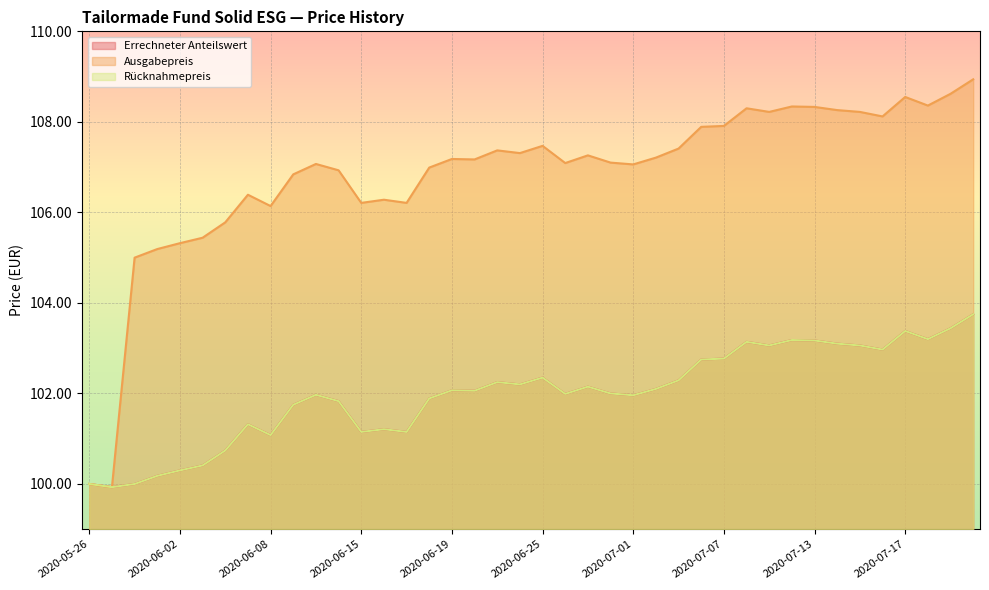

Which has a higher value, 2020-05-28 or 2020-07-16?

2020-07-16